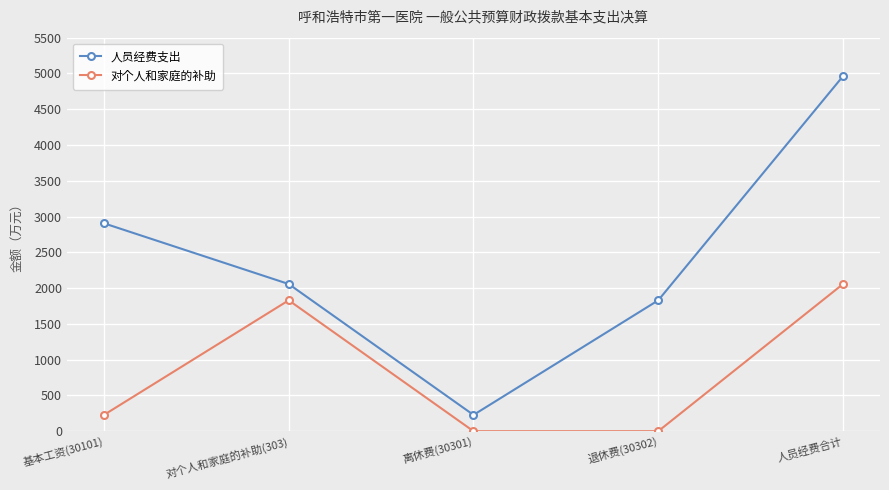

How many interior local valleys does the 人员经费支出 series have?

1